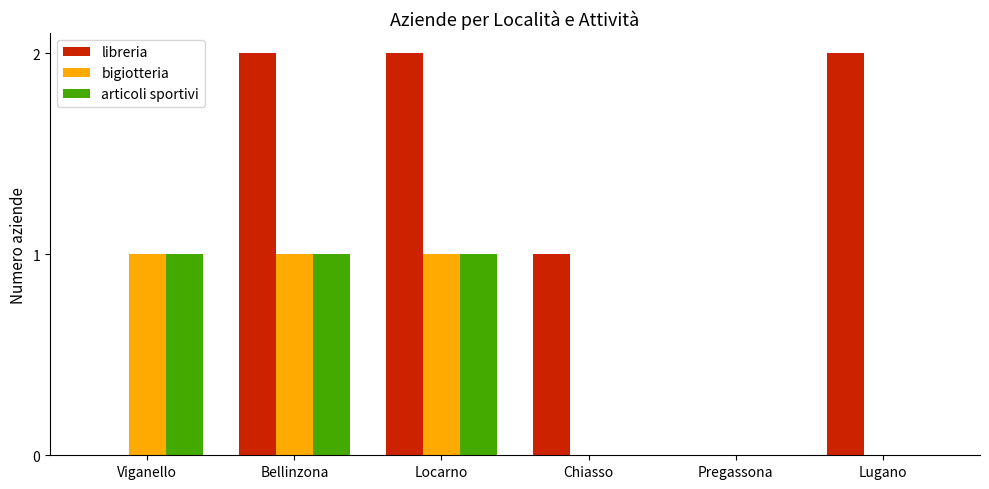

What is the total value across all series at Bellinzona?

4